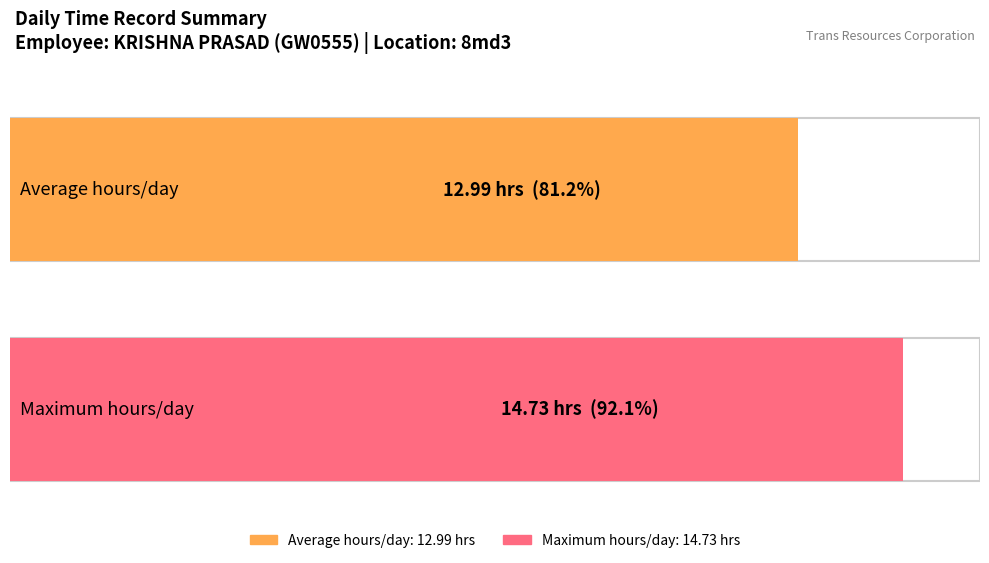

Does the chart contain stacked bars?

No